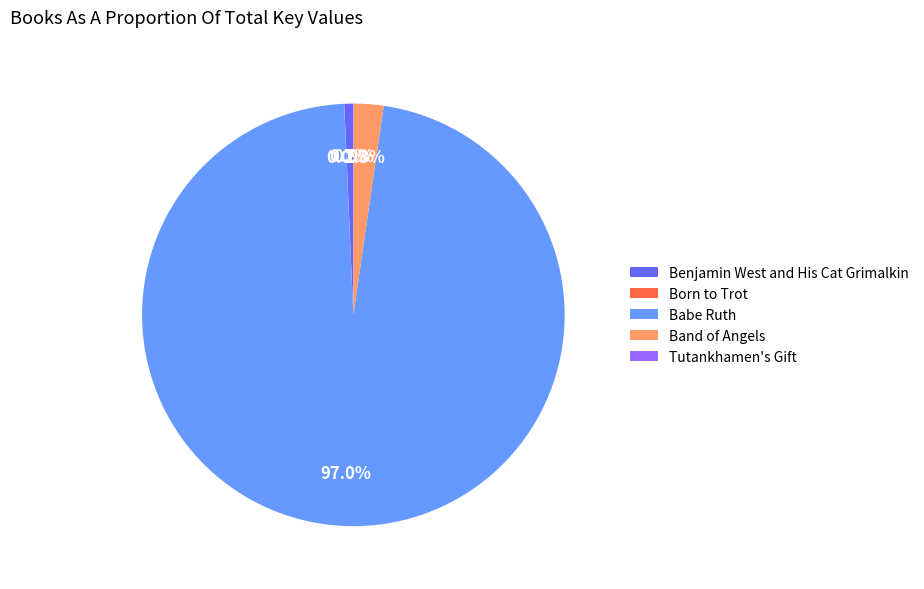

Approximately how many times larger is the value at Band of Angels compared to Benjamin West and His Cat Grimalkin?

3.3